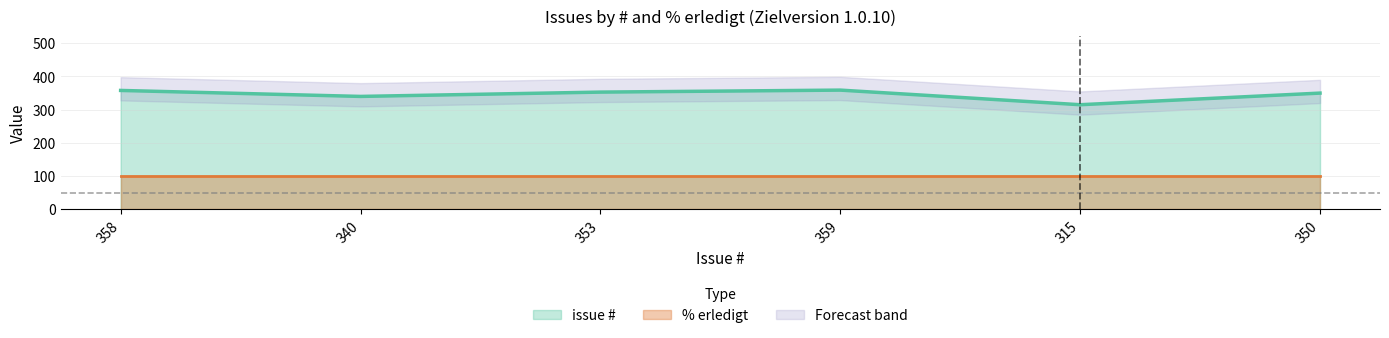

Reading left to right, transcribe all the data shown in this chart.

358	340	353	359	315	350